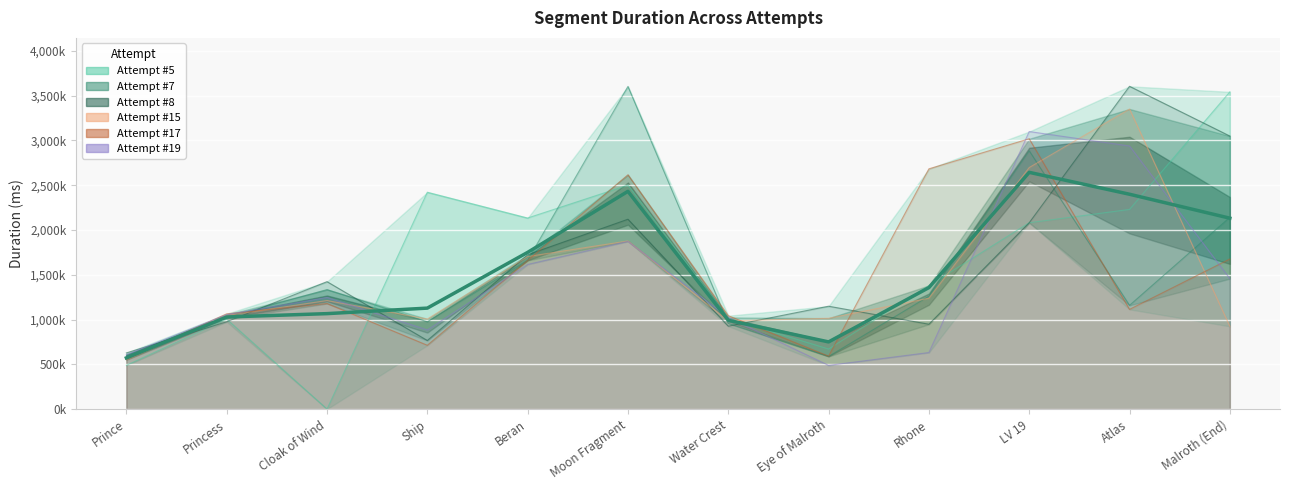

What is the maximum value shown in the chart?

3603448